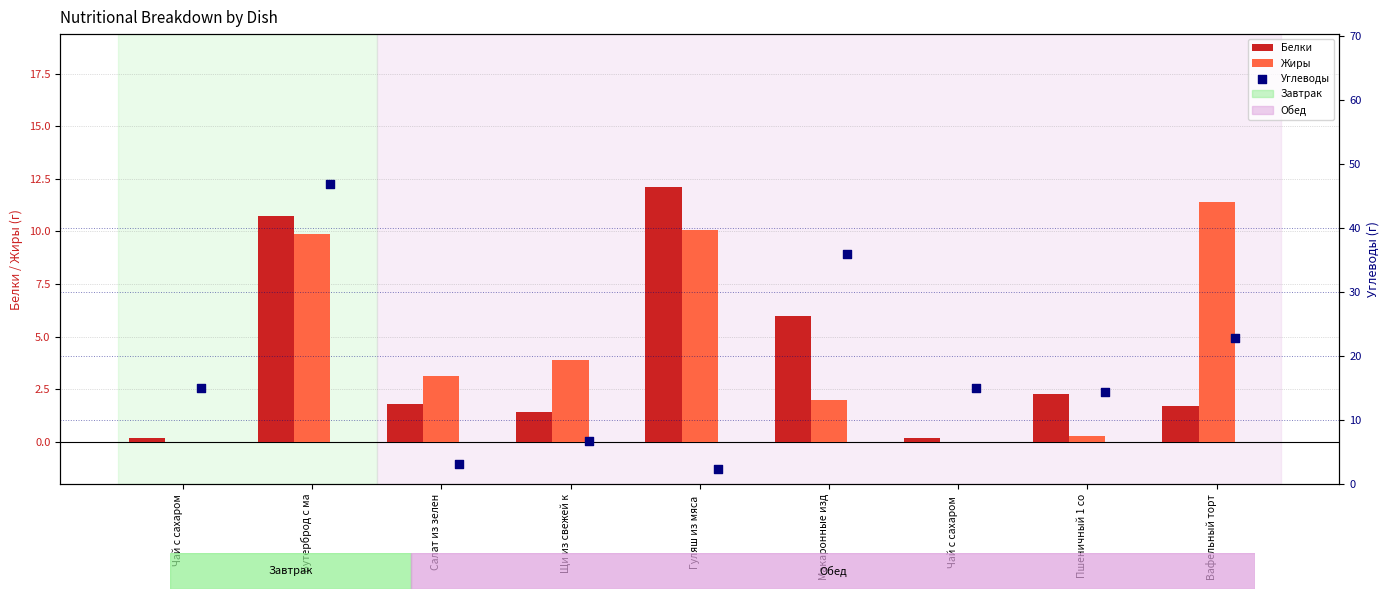

Is the value of Белки at Щи из свежей к greater than the value of Жиры at Гуляш из мяса ?

No